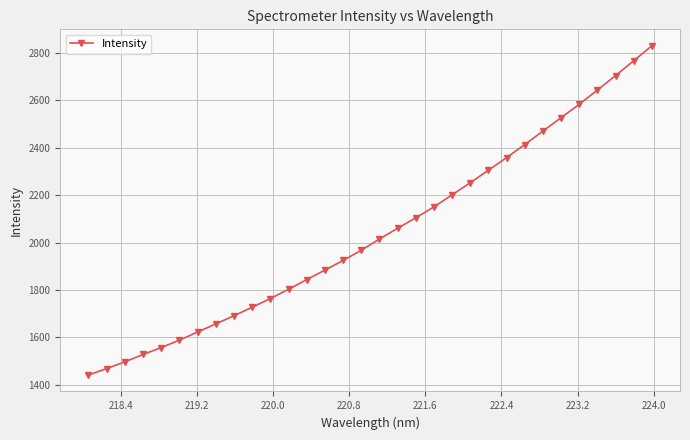

What is the maximum value shown in the chart?

2830.8